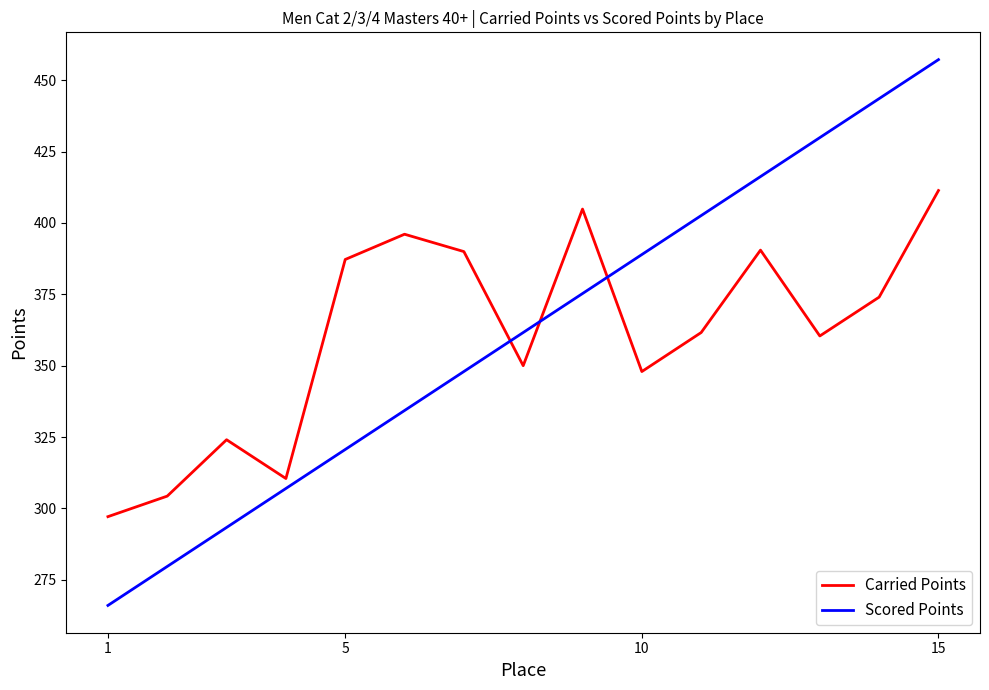

What is the difference between the maximum and minimum values in the Carried Points series?

114.3